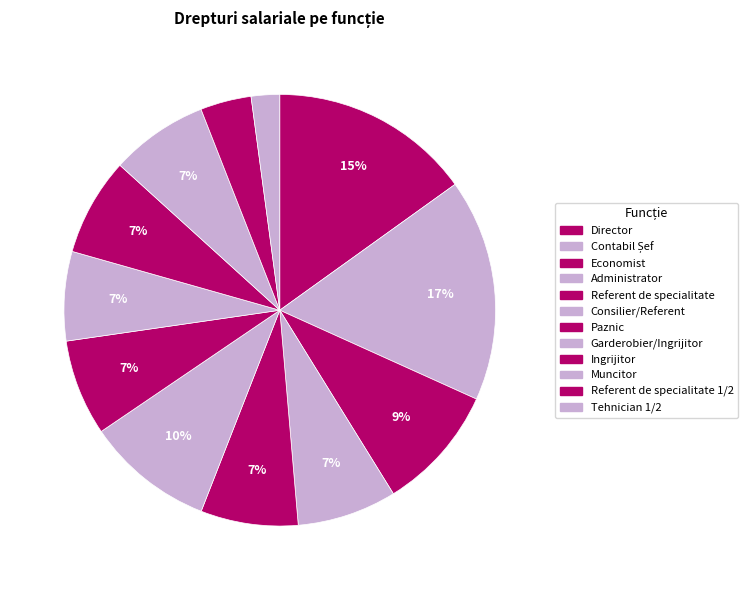

To the nearest percent, what is the difference between the Referent de specialitate 1/2 and Tehnician 1/2 slice percentages?

2%